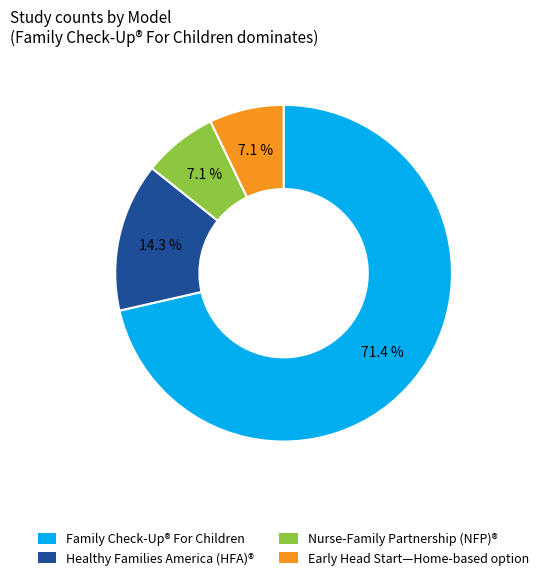

To the nearest percent, what is the difference between the largest and smallest slice percentages?

64%